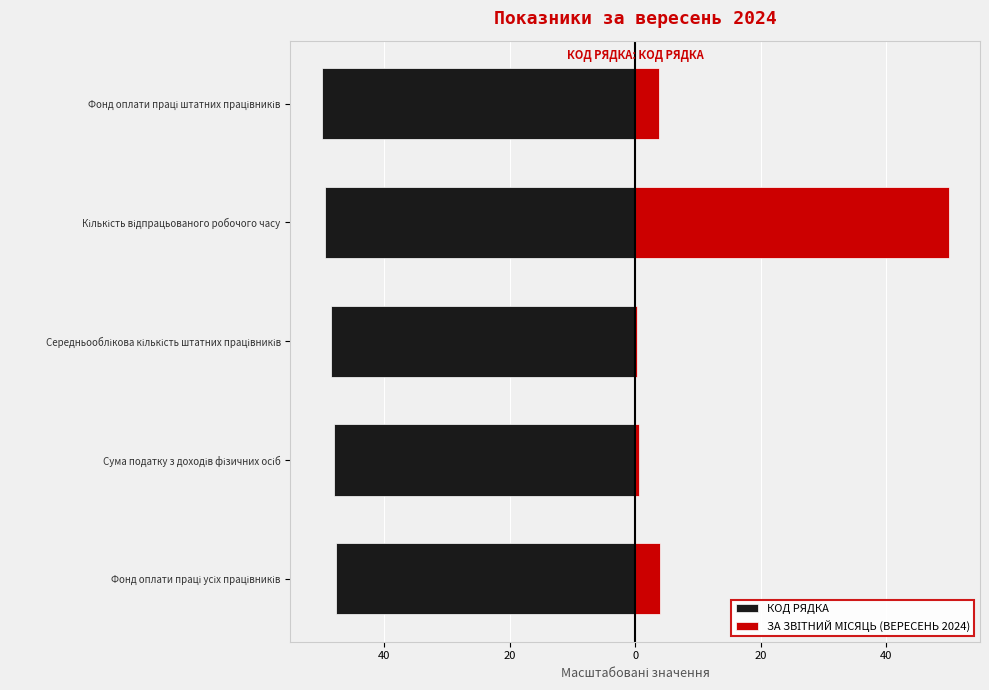

How many groups of bars are there?

5